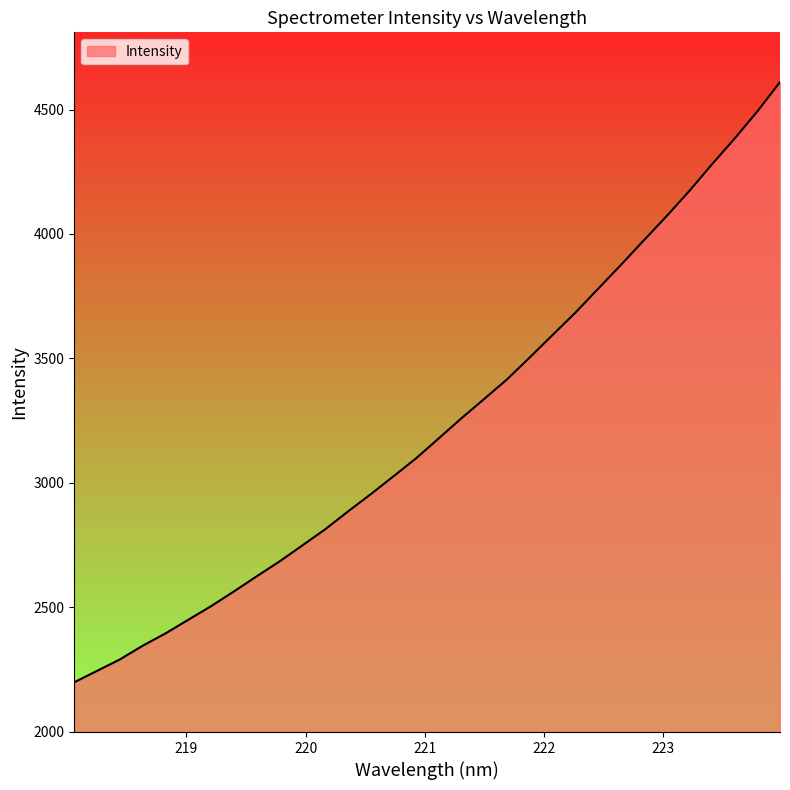

What is the maximum value shown in the chart?

4610.5